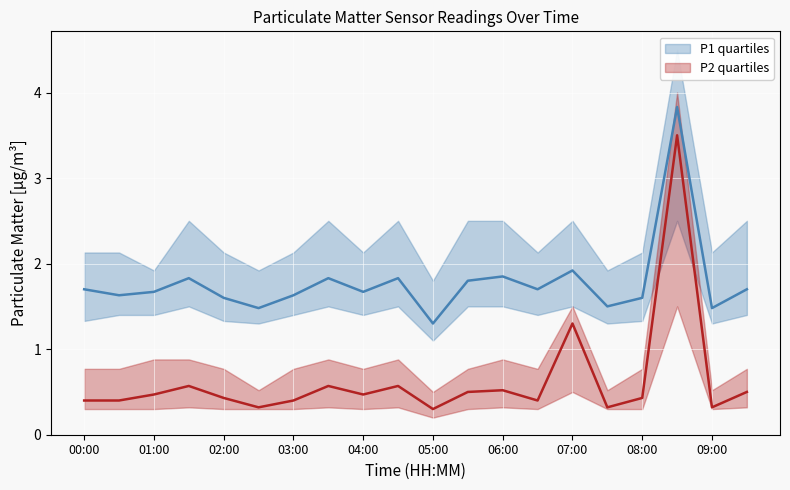

Which label corresponds to the largest value in the chart?

08:30